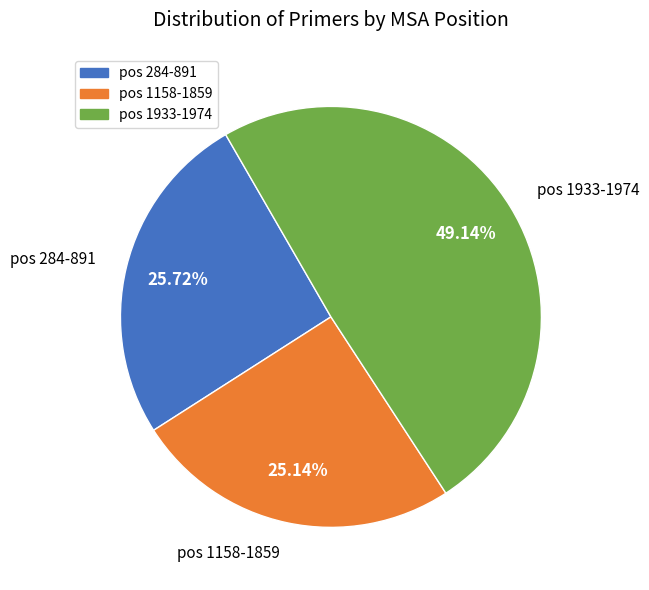

How many slices are in this pie chart?

3